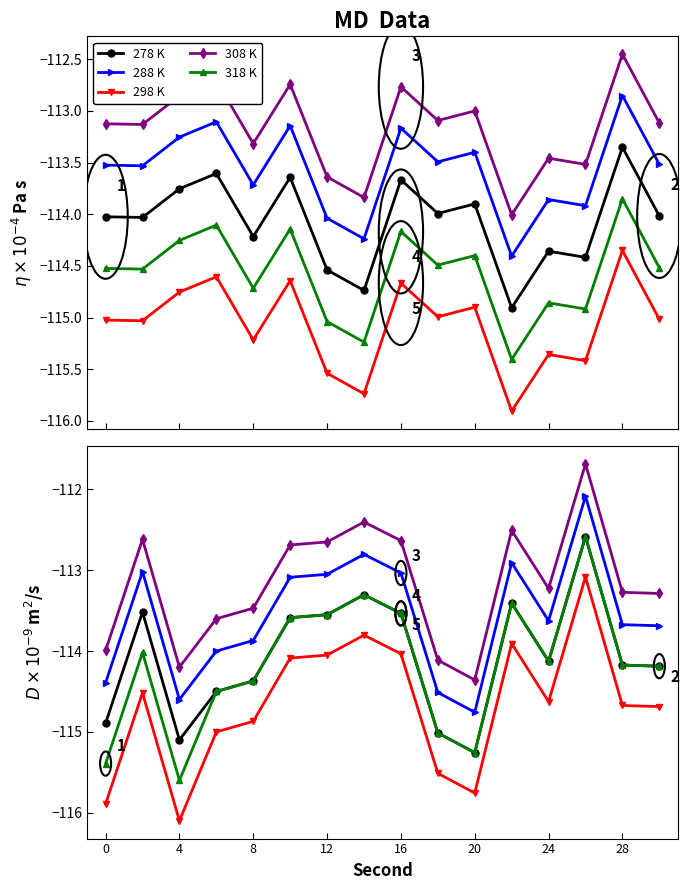

Between 20 and 8, which series saw the biggest shift?

278 K